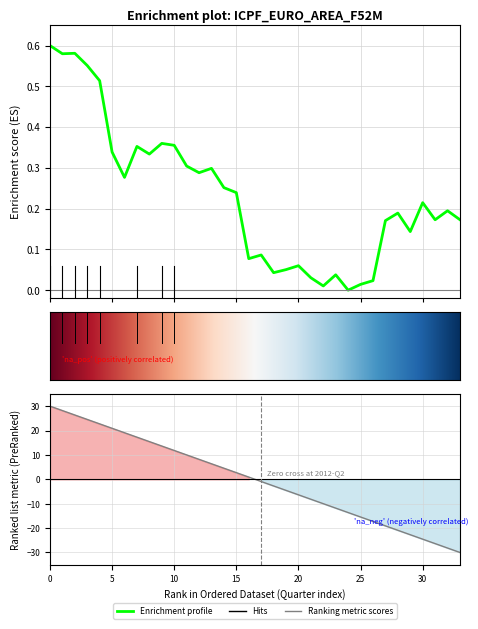

What is the maximum value shown in the chart?

0.6